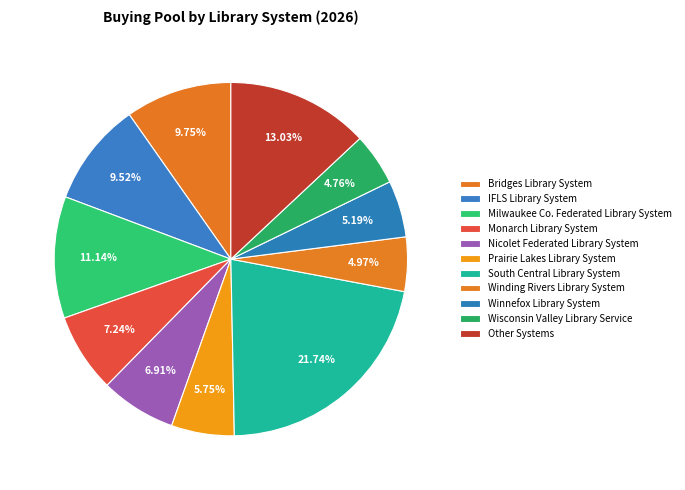

Approximately how many times larger is the value at Milwaukee Co. Federated Library System compared to Prairie Lakes Library System?

1.9